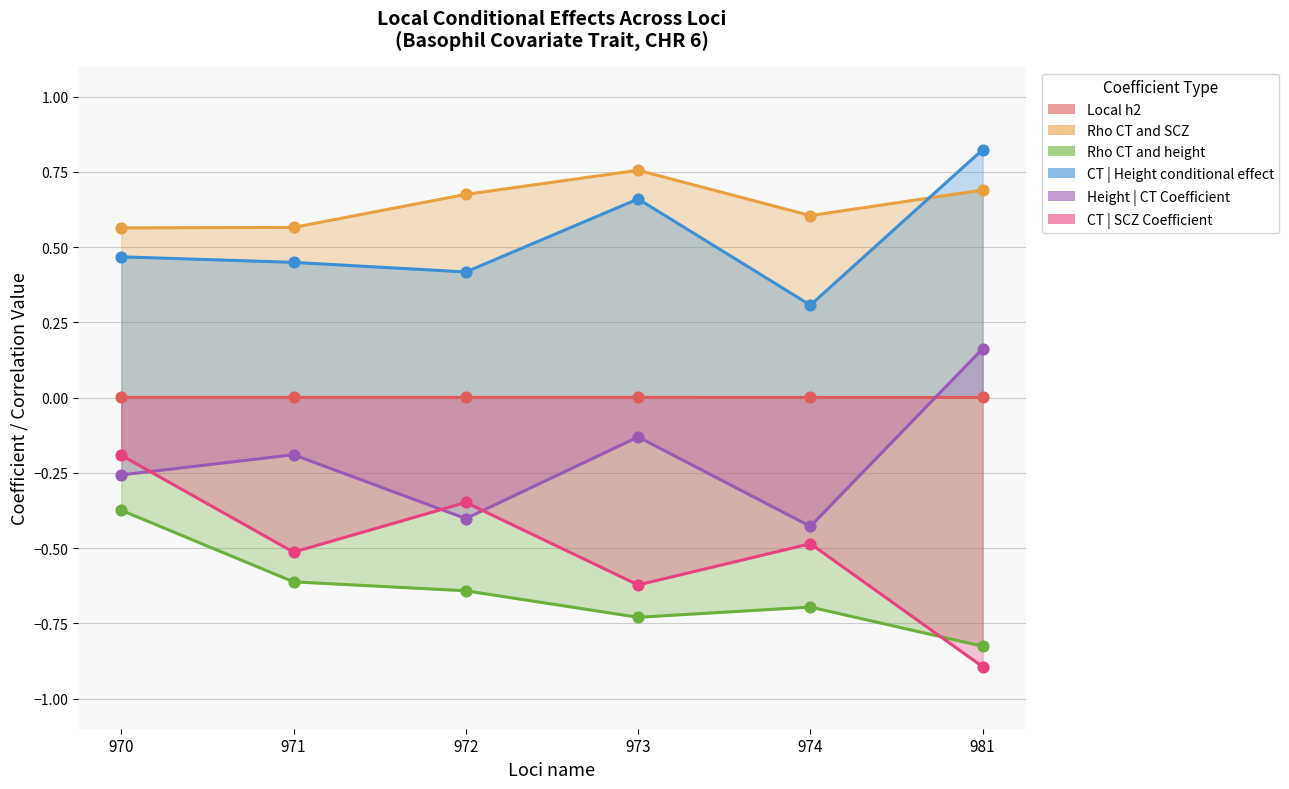

Which series has the largest Y range (max minus min)?

CT | SCZ Coefficient